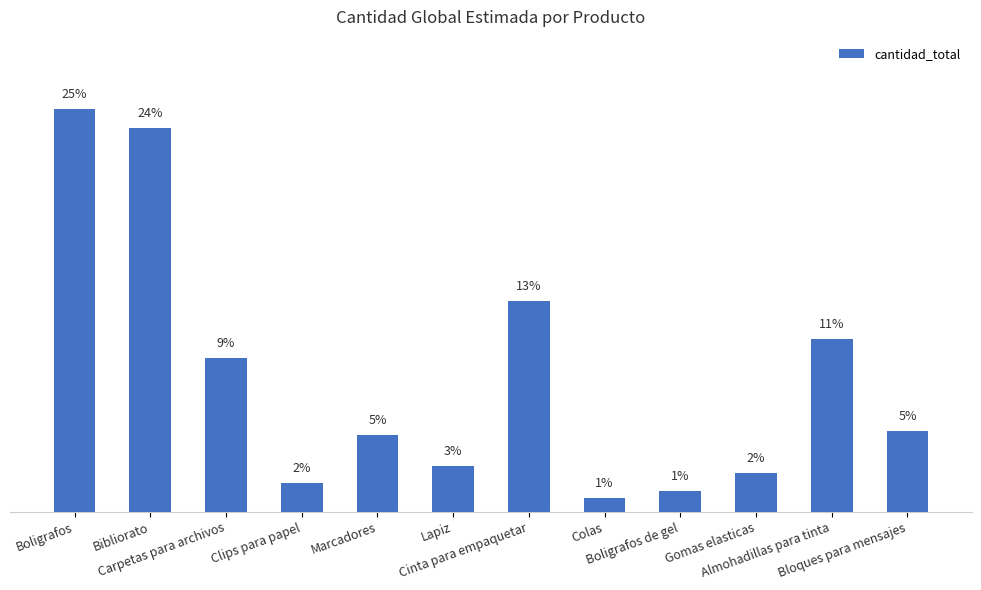

Are the bars horizontal?

No